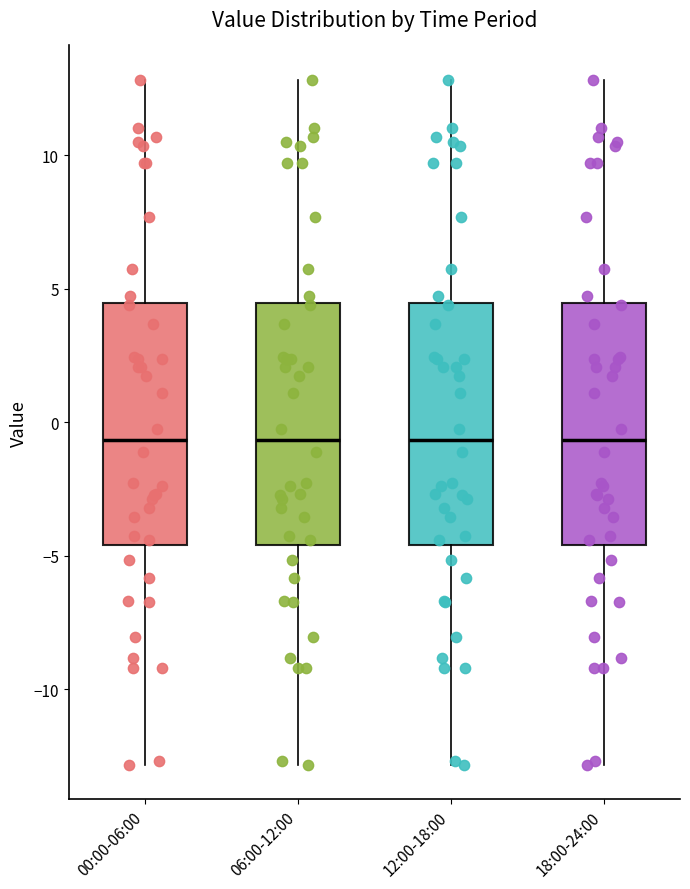

Where does the median line of the box for 00:00-06:00 sit on the y-axis? The values are not printed on the chart, so give them approximately, as read against the axis.

-0.5